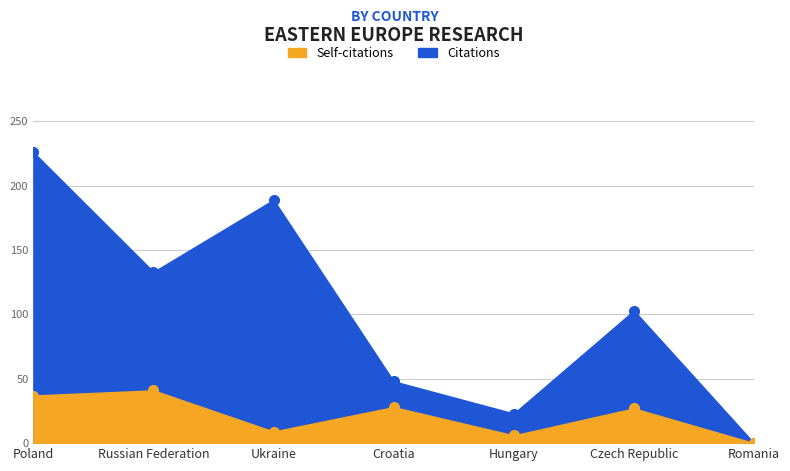

What is the value of the Citations point at the 2nd from the left?

133